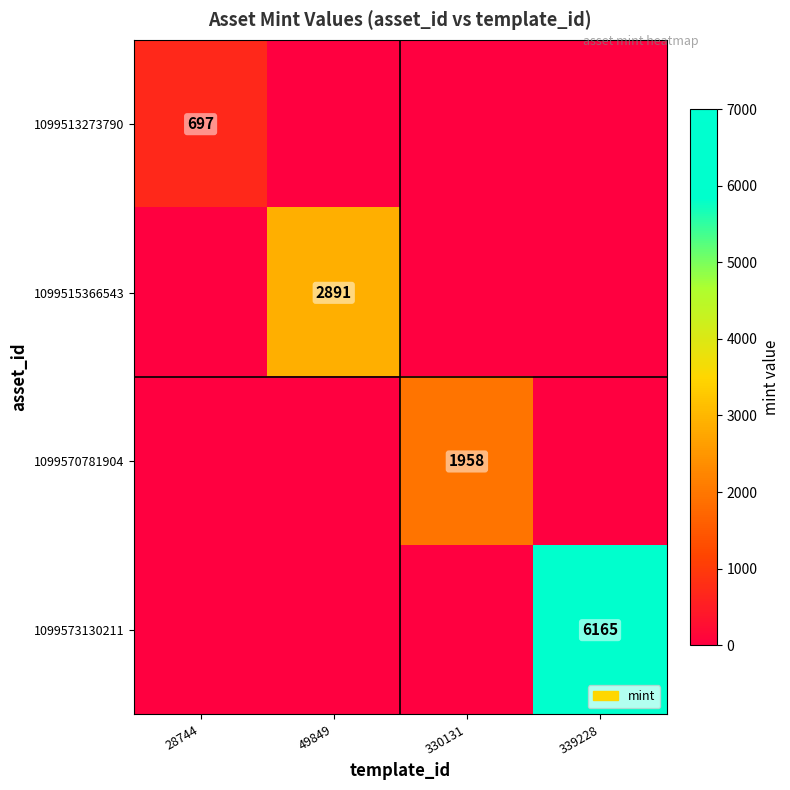

Which series has the largest range (max minus min)?

1099573130211